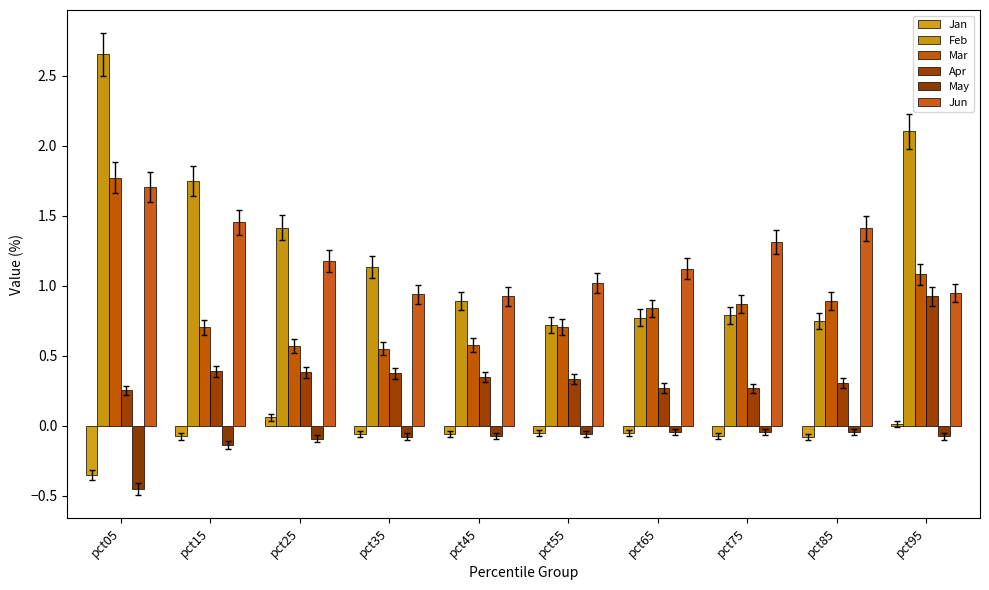

How many distinct data groups are displayed?

6